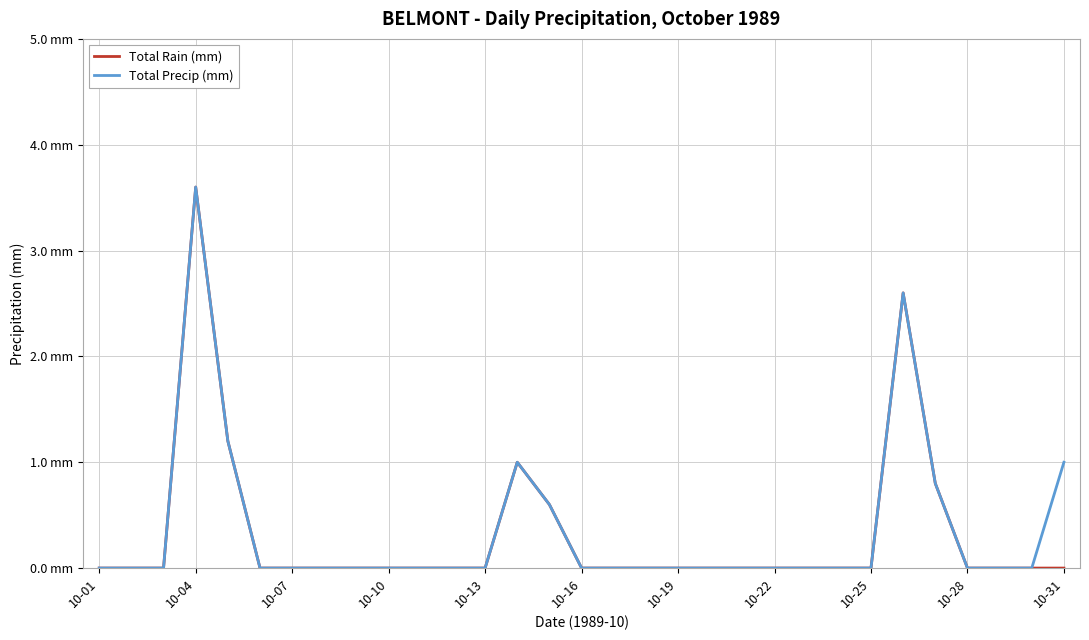

What is the highest value of the Total Rain (mm) series?

3.6